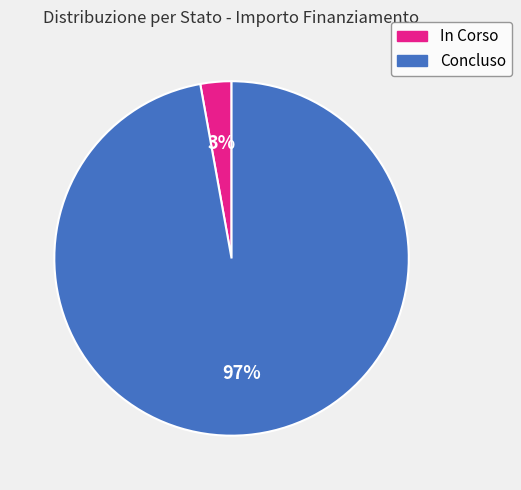

Does Concluso account for over 50% of the chart?

Yes